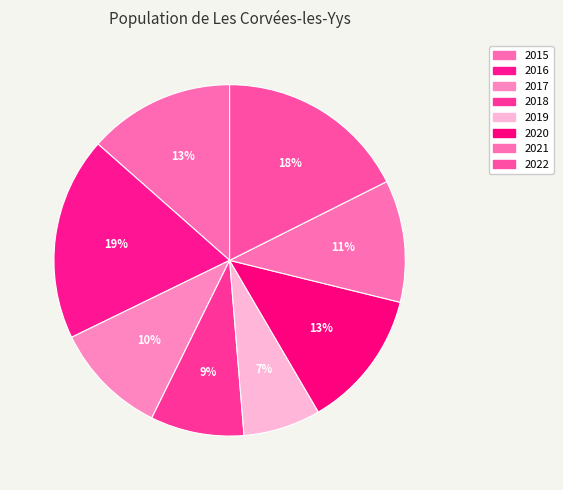

To the nearest percent, what is the difference between the 2015 and 2019 slice percentages?

6%